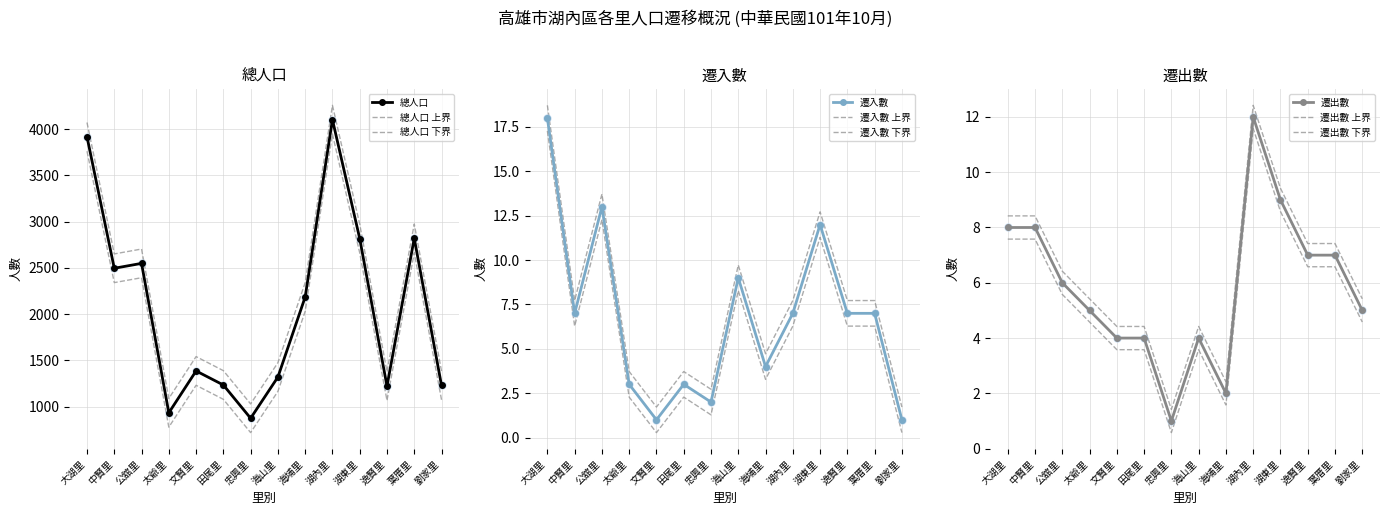

Which series has the largest total across all categories?

總人口